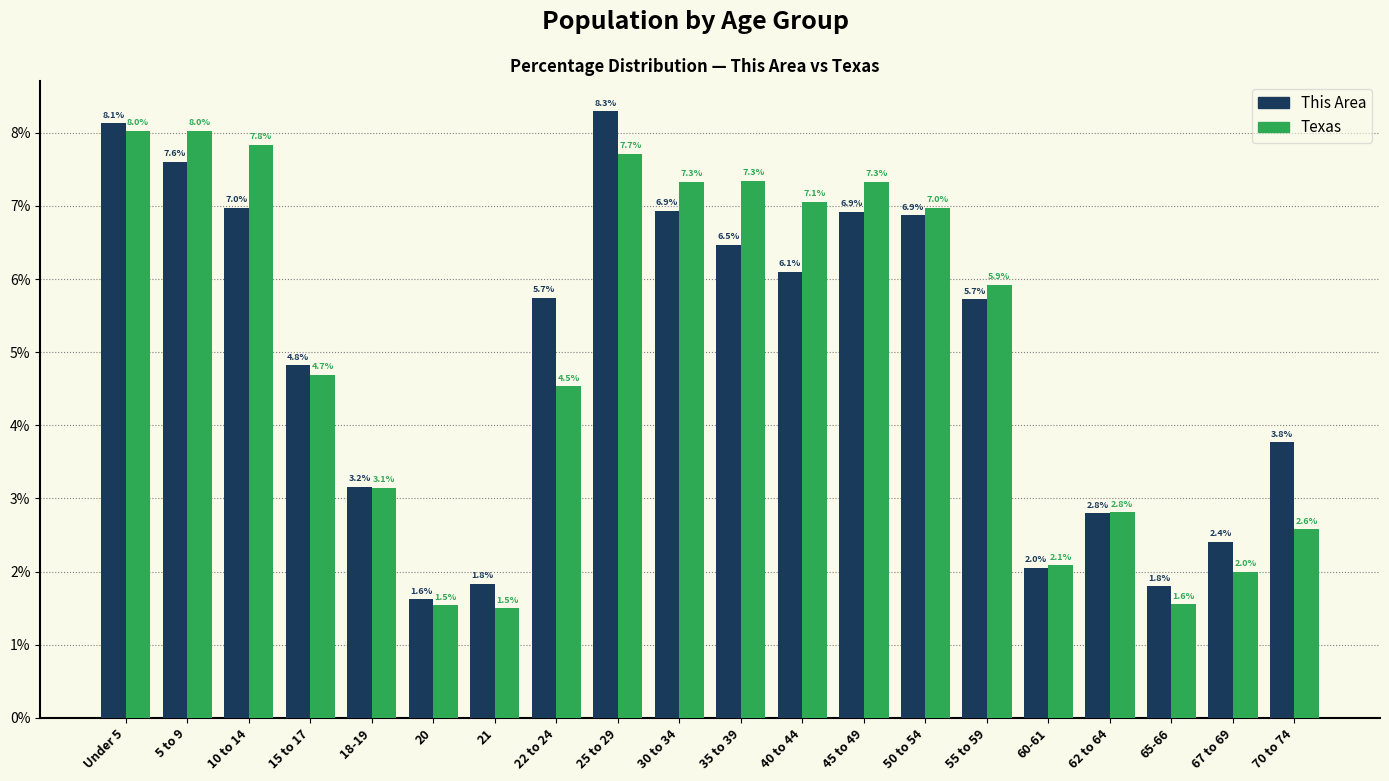

What is the difference between the maximum and minimum values in the Texas series?

6.5